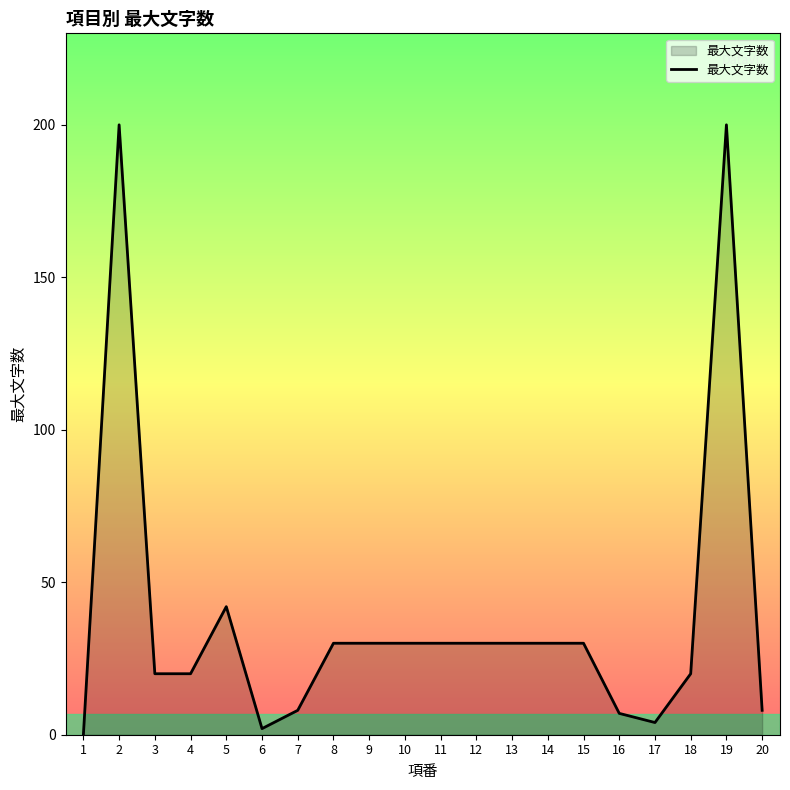

How many lines are shown in the chart?

1